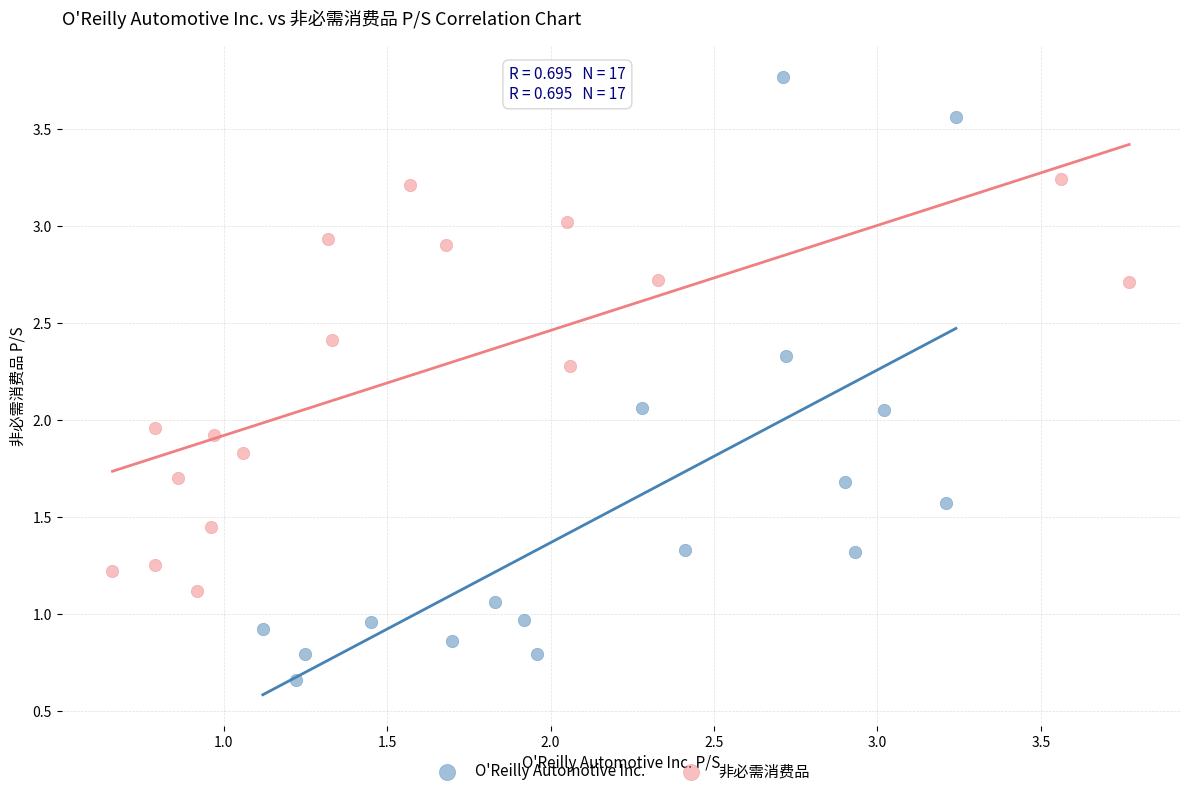

Which series reaches the minimum Y coordinate?

O'Reilly Automotive Inc.